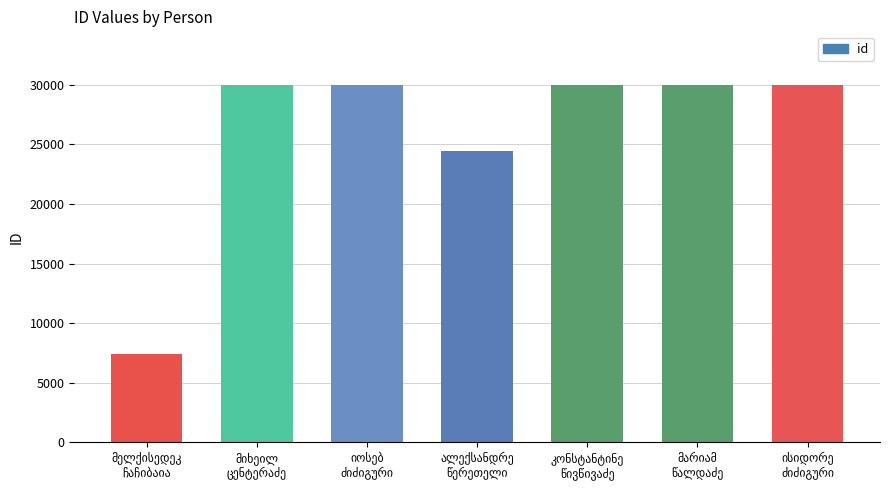

What is the difference between the maximum and minimum values?

22560